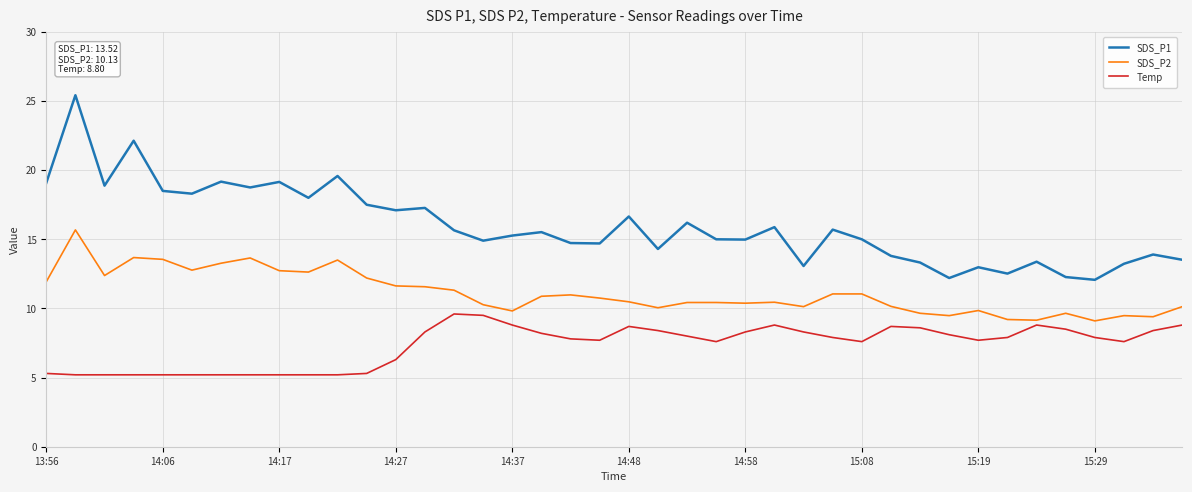

What is the difference between the second highest and second lowest values in the SDS_P1 series?

9.9